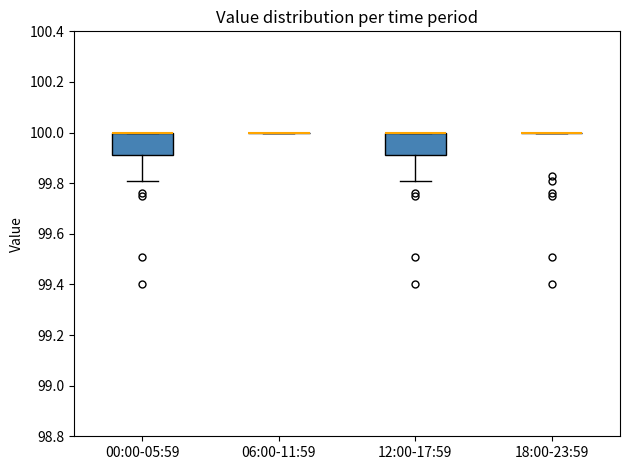

Reading left to right, read every box against the y-axis: the position of its median line, the range the box covers, and the ends of its whiskers. The values are not printed on the chart, so give them approximately, as read against the axis.

00:00-05:59: median 100.00 (drawn on the box's upper edge), box 99.92 to 100.00, whiskers 99.82 to 100.00
06:00-11:59: box collapsed to a line at 100.00, whiskers 100.00 to 100.00
12:00-17:59: median 100.00 (drawn on the box's upper edge), box 99.92 to 100.00, whiskers 99.82 to 100.00
18:00-23:59: box collapsed to a line at 100.00, whiskers 100.00 to 100.00